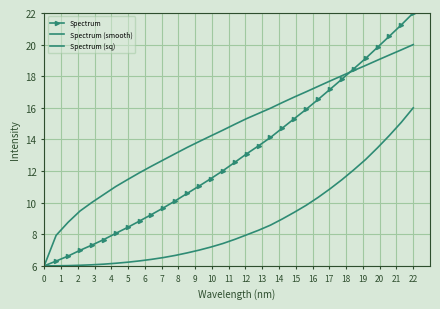

Reading left to right, list all the values displayed in this chart.

Spectrum: 6.0	6.3	6.6	7.0	7.3	7.7	8.1	8.4	8.8	9.2	9.7	10.1	10.6	11.0	11.5	12.0	12.6	13.1	13.6	14.1	14.7	15.3	15.9	16.5	17.2	17.8	18.5	19.1	19.8	20.5	21.3	22.0
Spectrum (smooth): 6.0	7.9	8.8	9.5	10.0	10.5	11.0	11.5	11.9	12.3	12.7	13.1	13.5	13.9	14.2	14.6	15.0	15.3	15.6	16.0	16.3	16.7	17.0	17.4	17.7	18.0	18.4	18.7	19.0	19.3	19.7	20.0
Spectrum (sq): 6.0	6.0	6.0	6.0	6.1	6.1	6.2	6.2	6.3	6.4	6.5	6.7	6.8	7.0	7.2	7.4	7.7	8.0	8.3	8.6	9.0	9.4	9.8	10.3	10.9	11.5	12.1	12.7	13.5	14.3	15.1	16.0